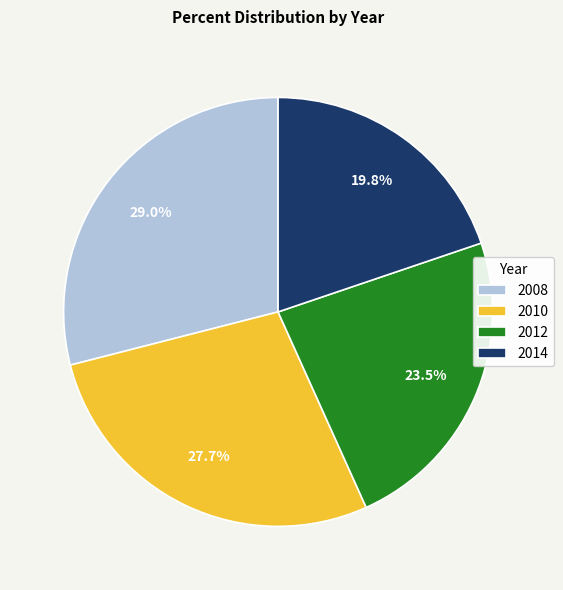

To the nearest percent, what is the average slice percentage?

25%